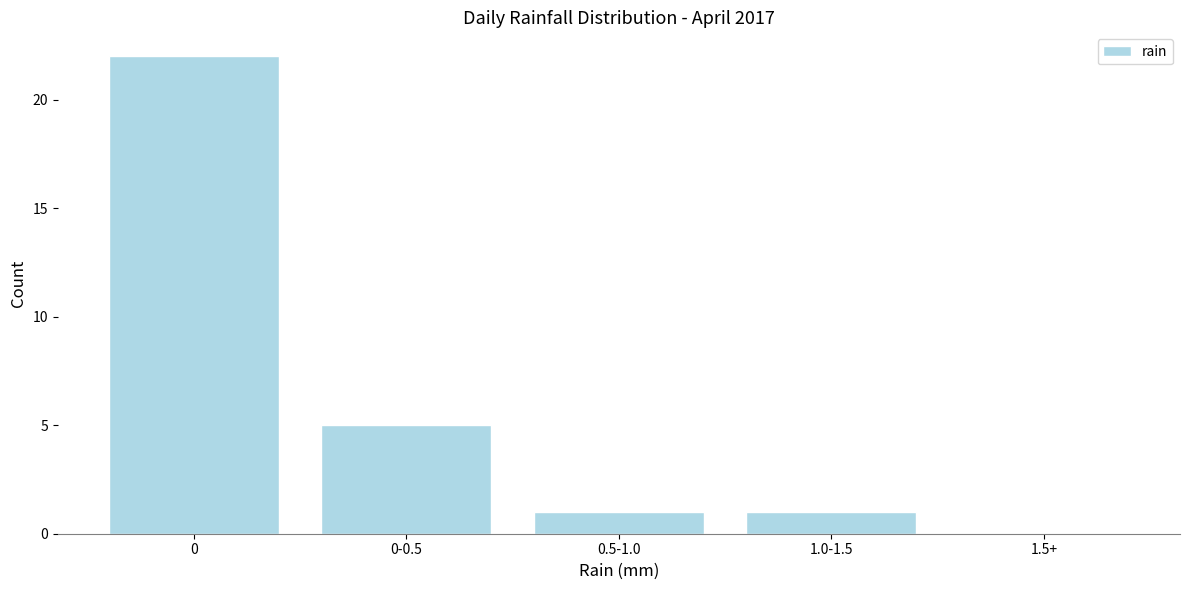

Reading right to left, what are all the values shown in this chart?

1.5+=0	1.0-1.5=1	0.5-1.0=1	0-0.5=5	0=22